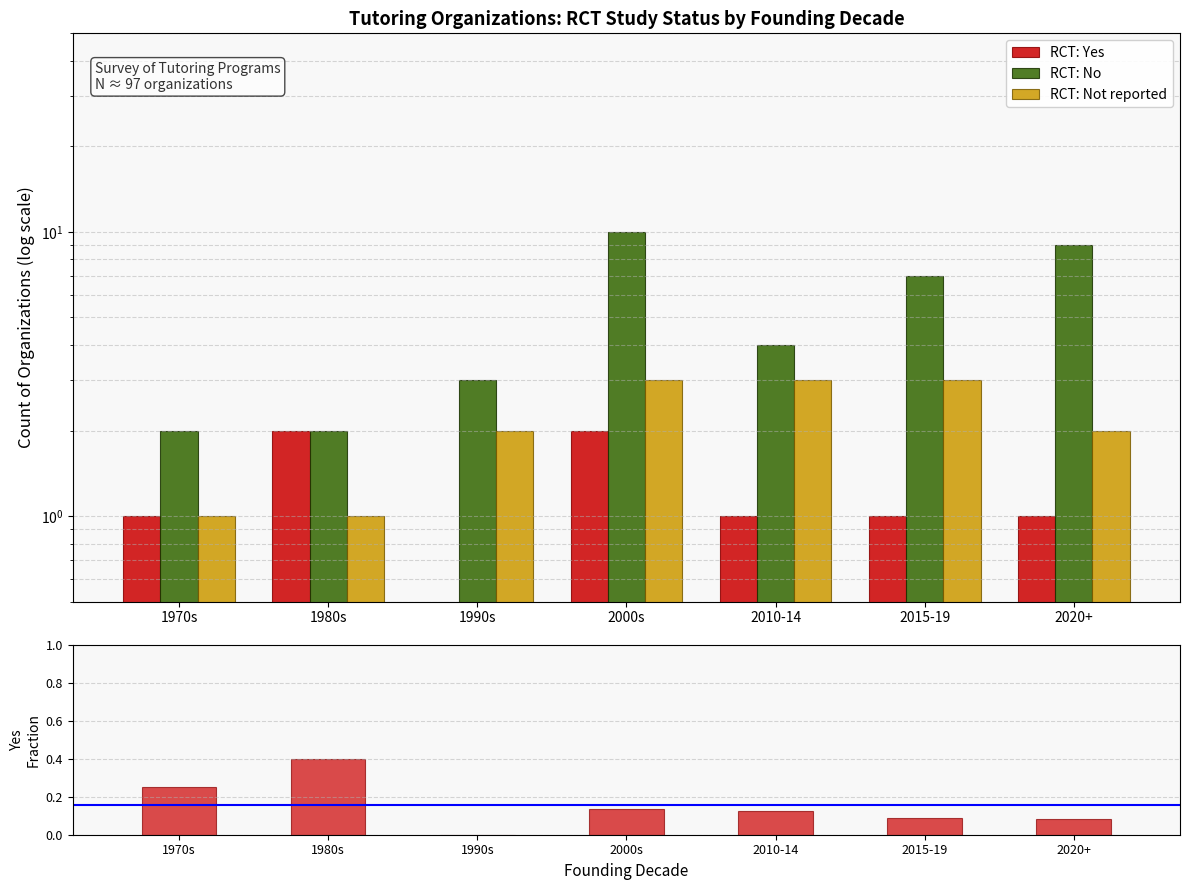

What is the label of the 3rd bar from the left?

1990s